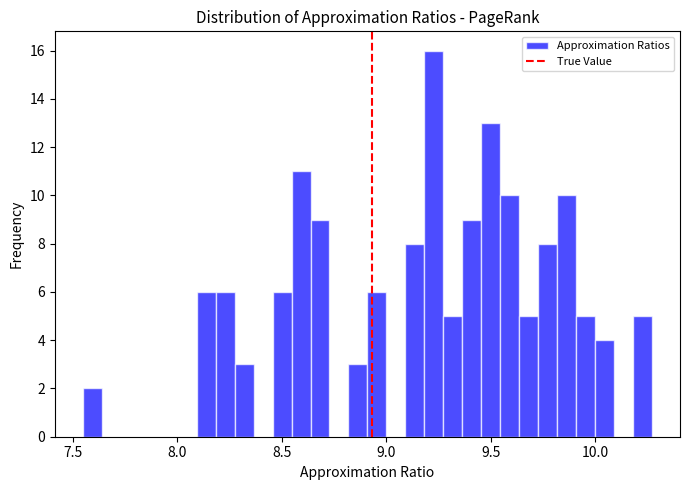

Read against the x-axis, roughly where is the centre of the tallest bar?

9.25